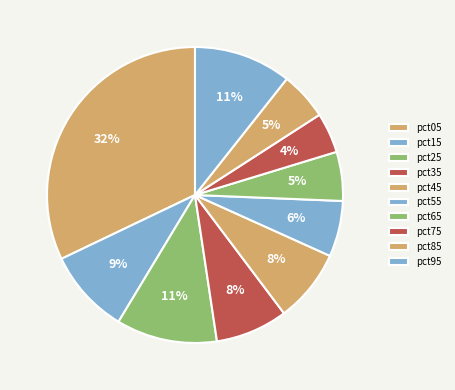

True or false: pct25 accounts for 11% of the total.

True